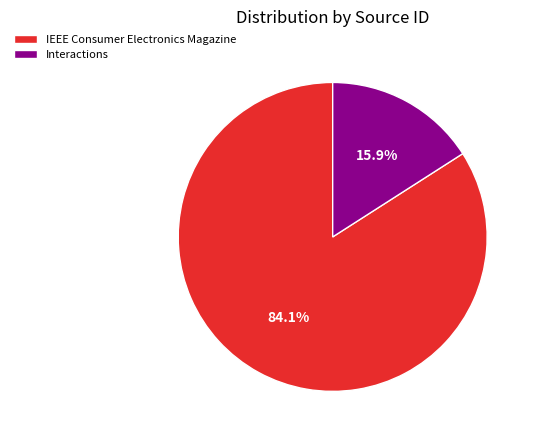

What percentage is the IEEE Consumer Electronics Magazine slice, to the nearest percent?

84%